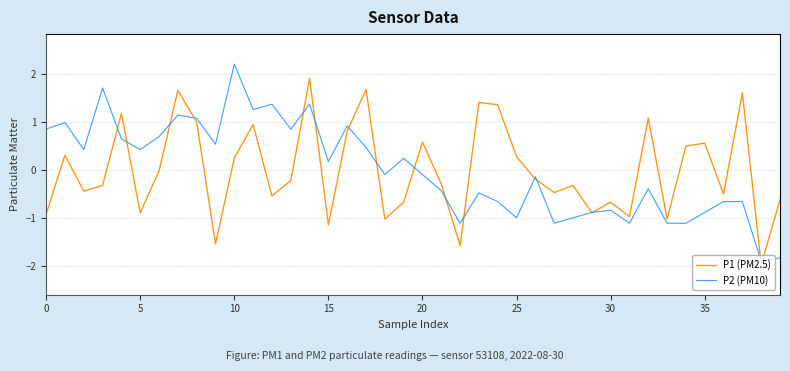

What are all the series names shown in the legend?

P1 (PM2.5), P2 (PM10)